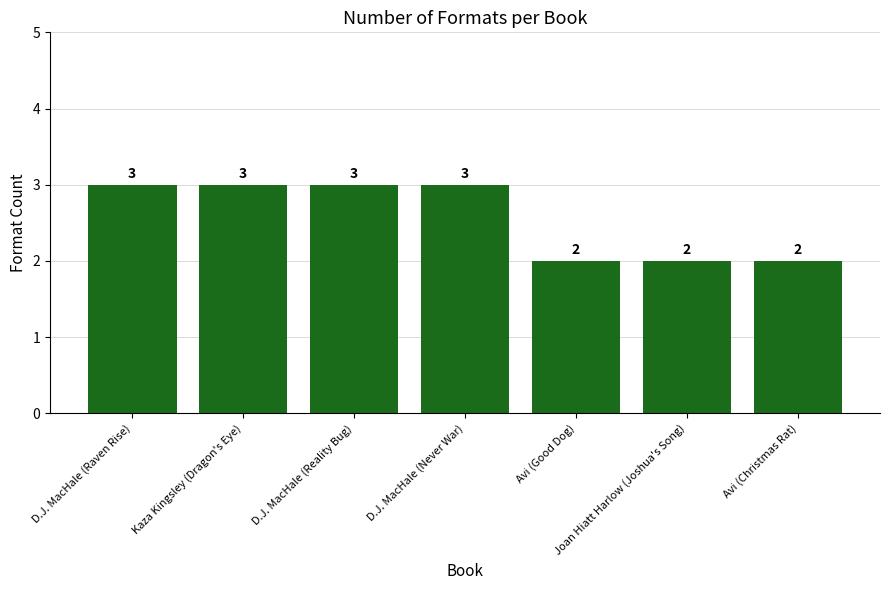

What is the greatest value displayed?

3